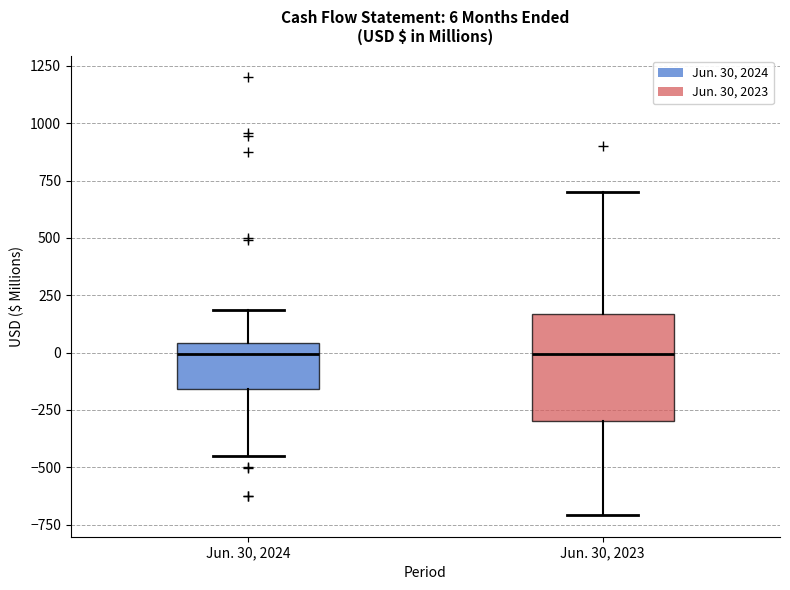

Which box is the tallest, from its lower edge to its upper edge?

Jun. 30, 2023